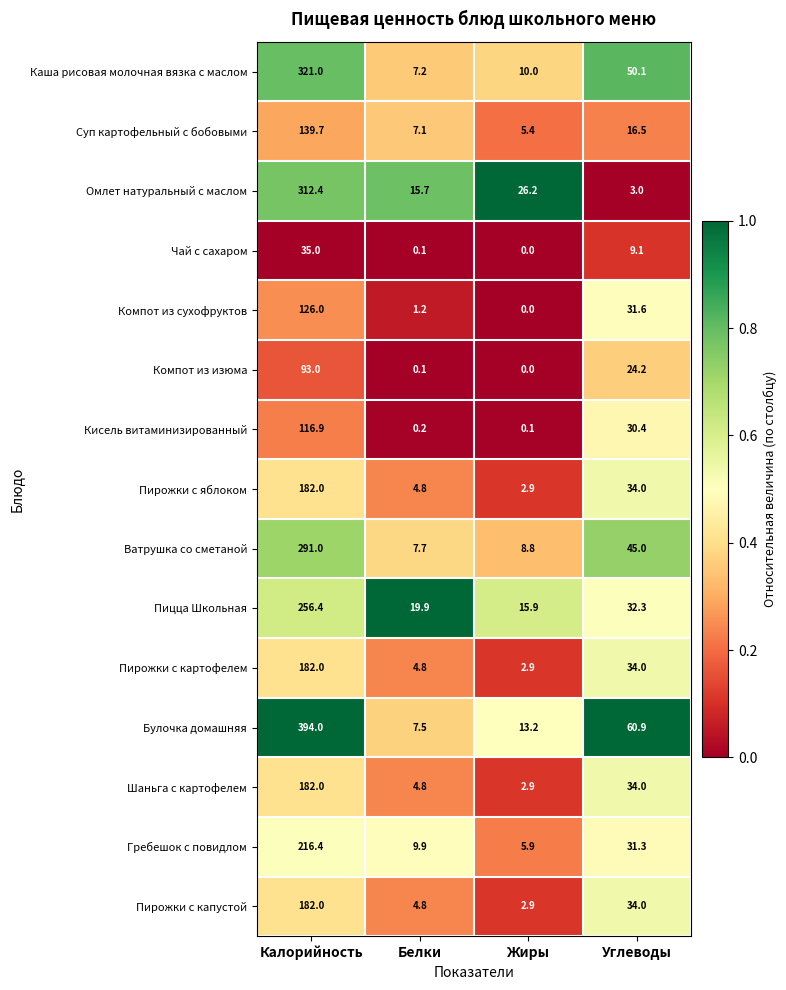

Where does the Пирожки с картофелем series first go above 34?

Калорийность